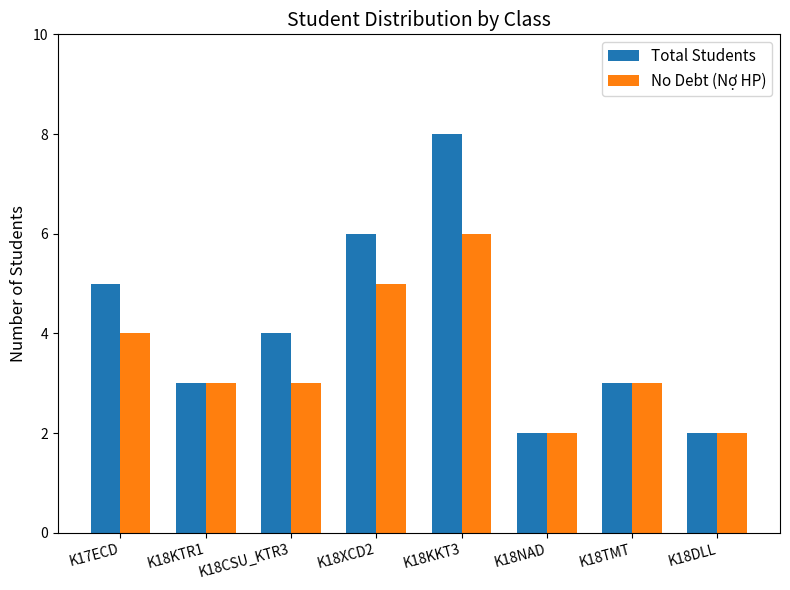

What is the sum of all Total Students values?

33